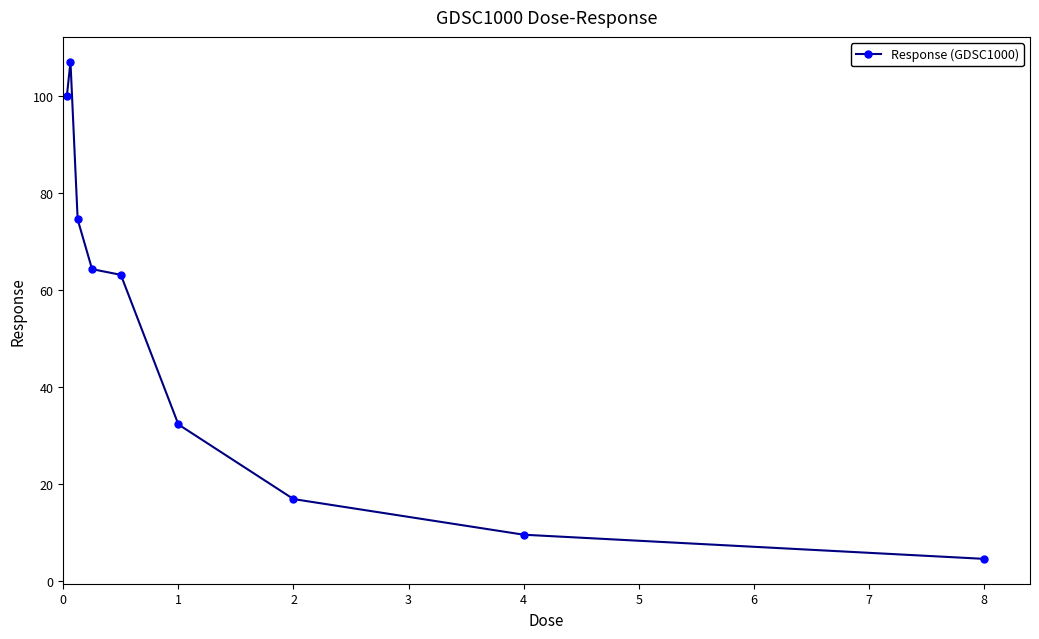

What is the minimum value shown in the chart?

4.5